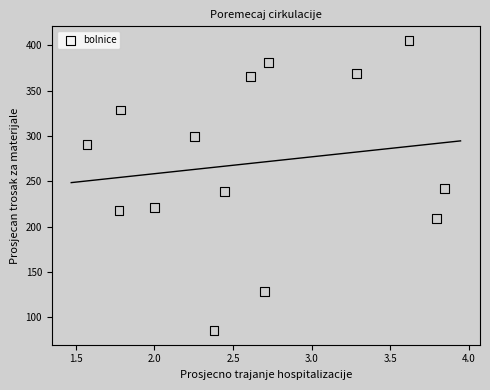

What is the range of X values (max minus min)?

2.3